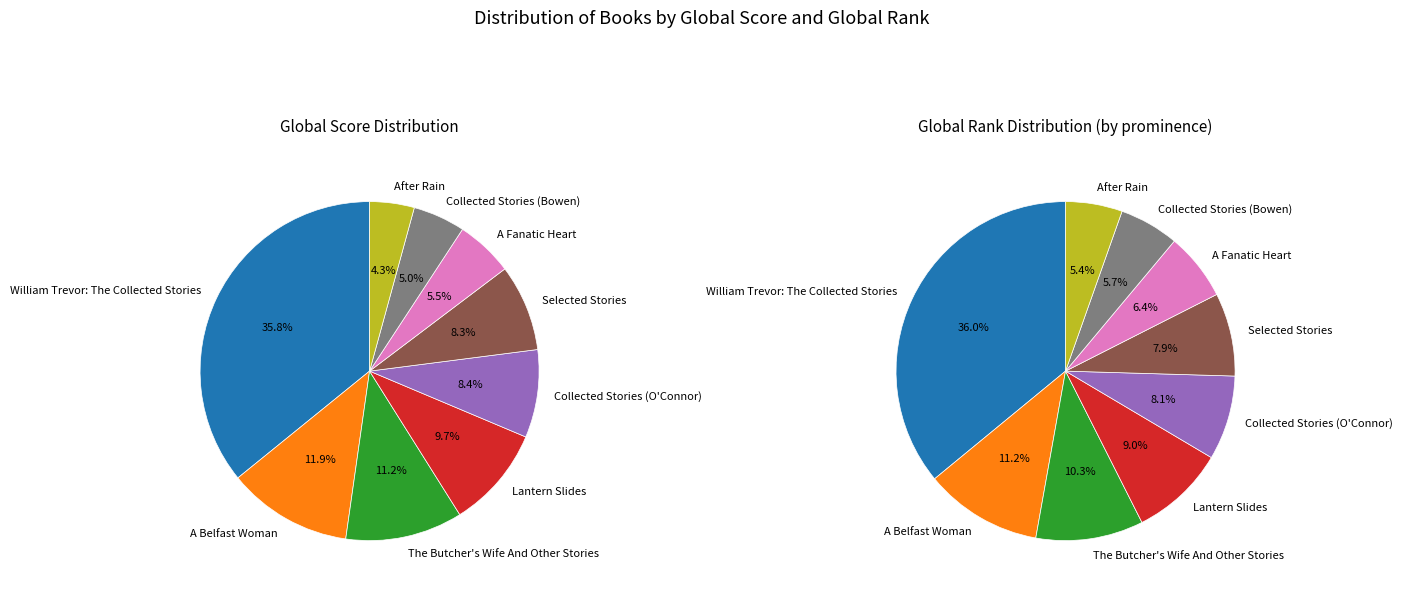

Which series has the widest spread of values?

Global Rank